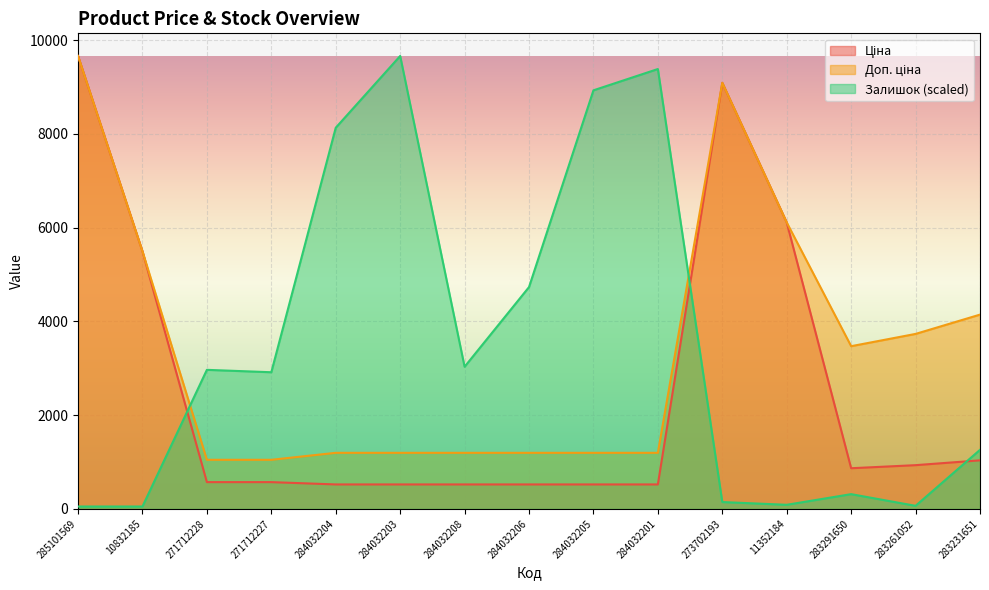

How many lines are shown in the chart?

3